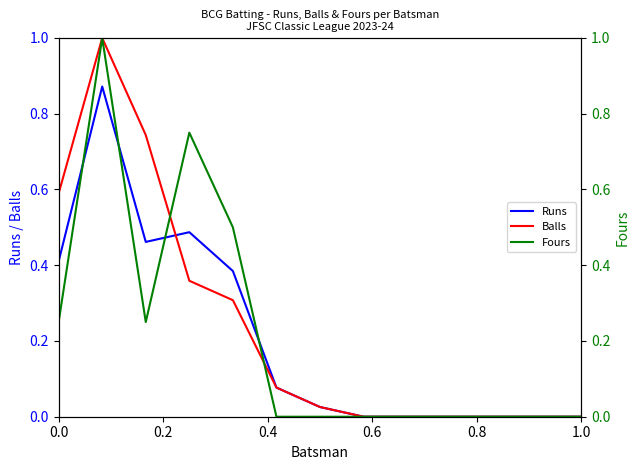

What are all the series names shown in the legend?

Runs, Balls, Fours